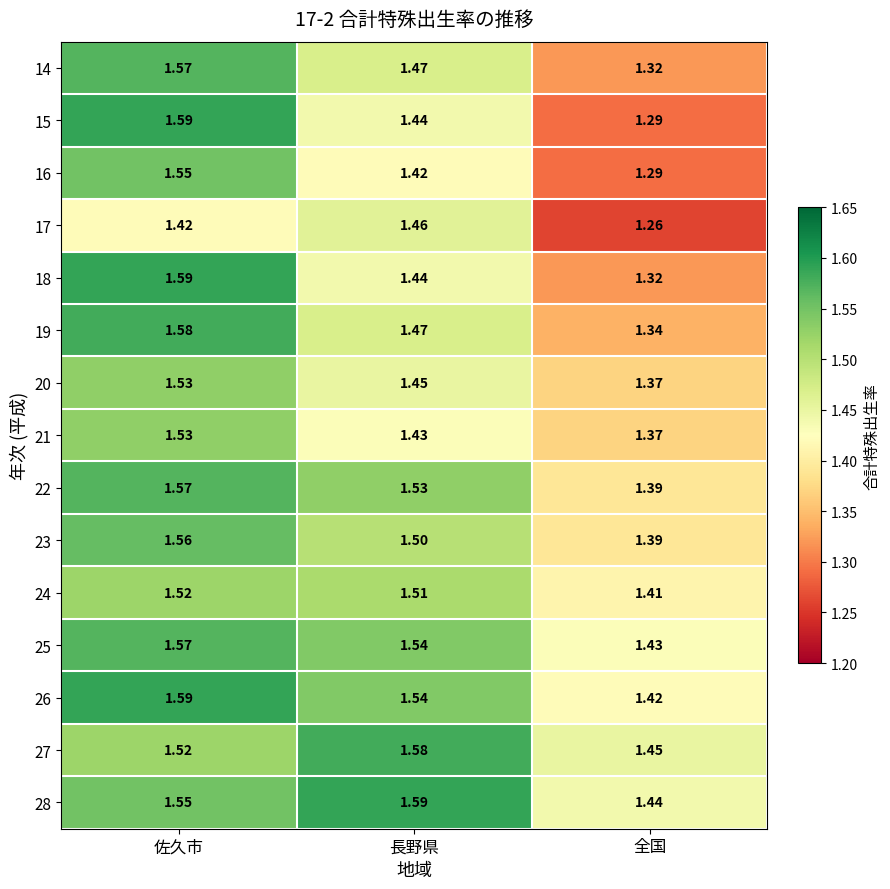

Is the value of 26 at 長野県 greater than the value of 14 at 佐久市?

No